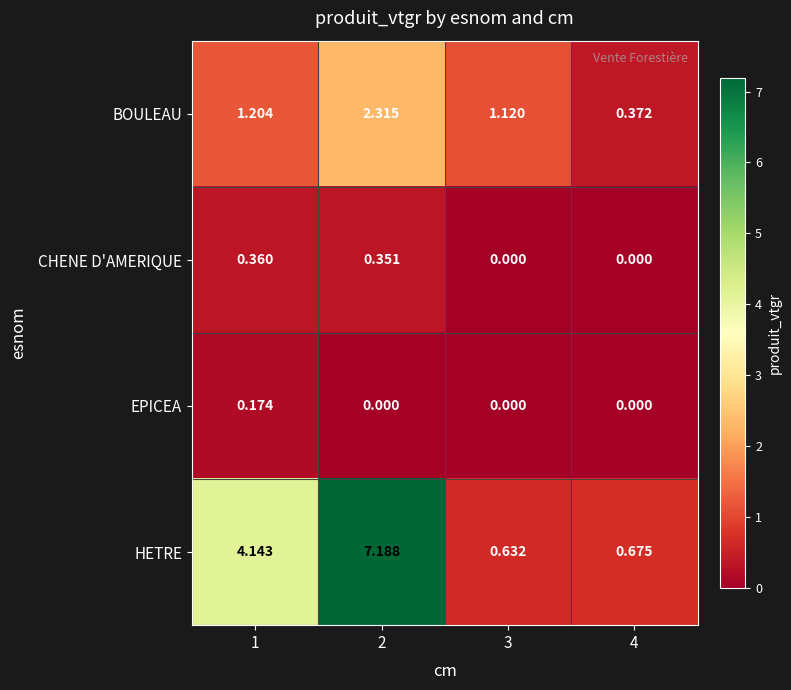

Which series has the largest total across all categories?

HETRE